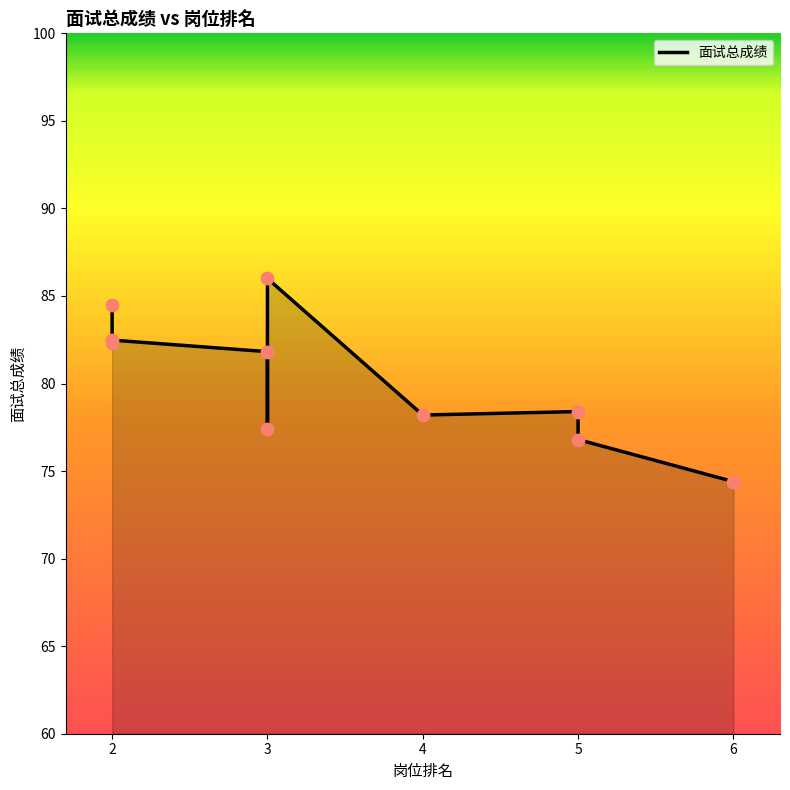

What is the change in value from 5 to 6?

-4.0